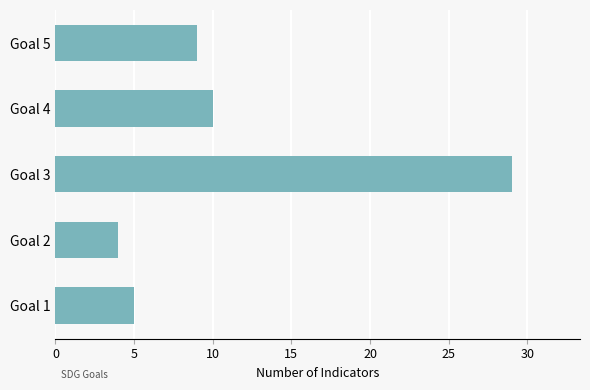

What is the difference between the second highest and second lowest values?

5